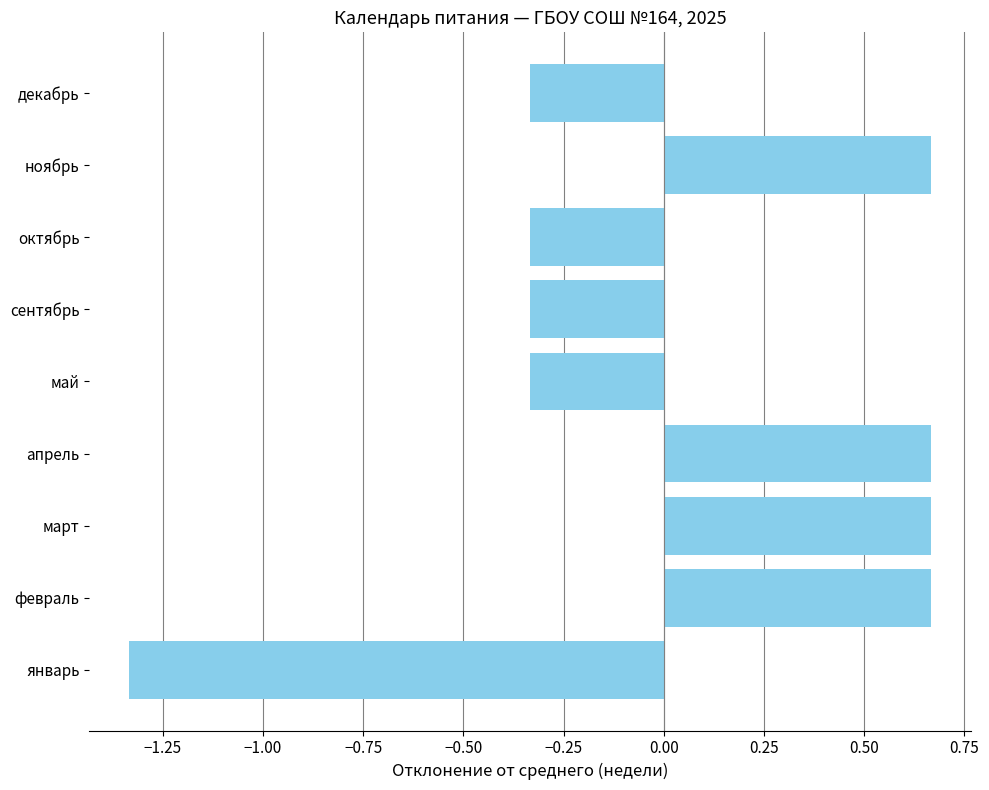

Between апрель and май, which is larger?

апрель